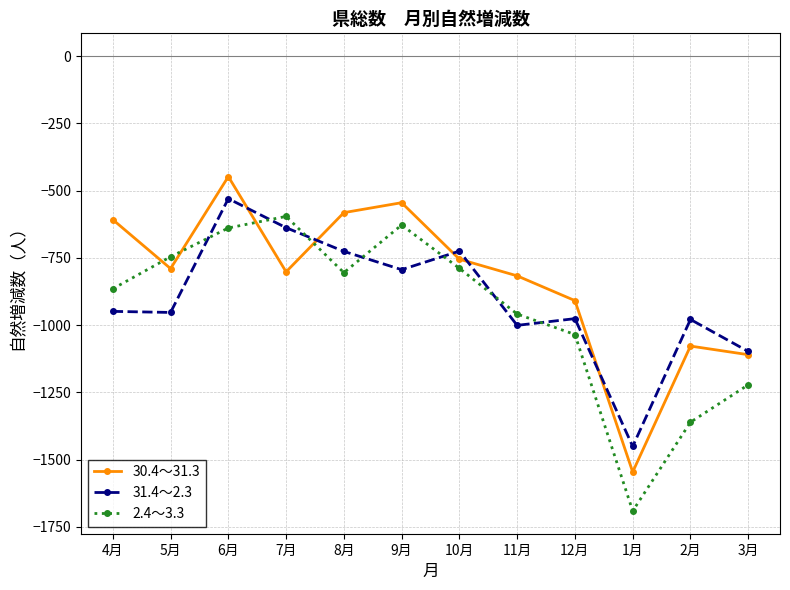

Which series ends up on top after the final intersection of 30.4～31.3 and 2.4～3.3?

30.4～31.3